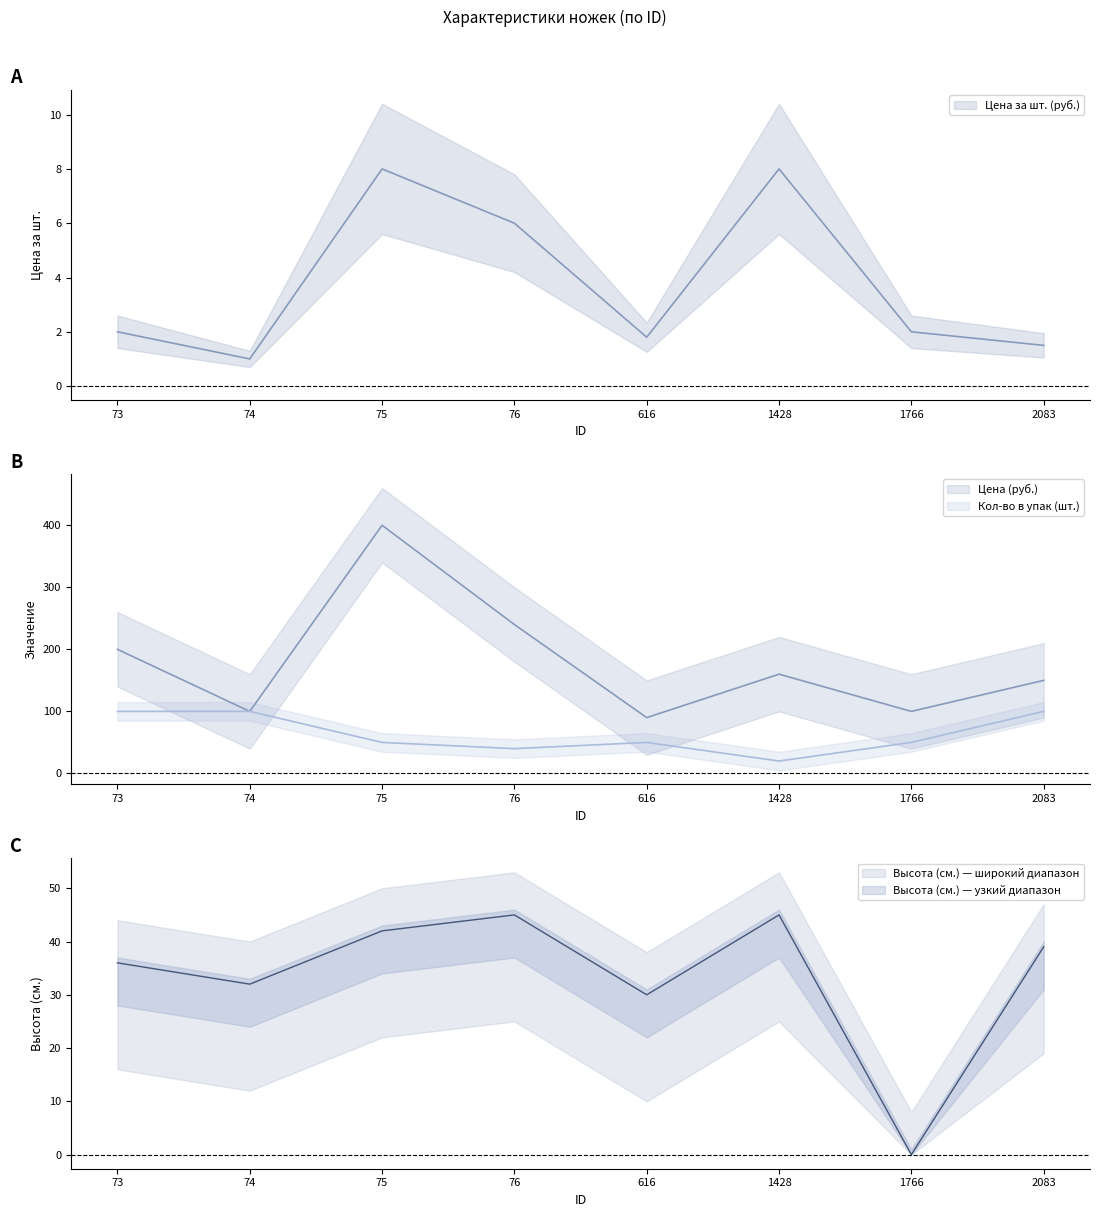

Which series has the largest range (max minus min)?

Цена (руб.)